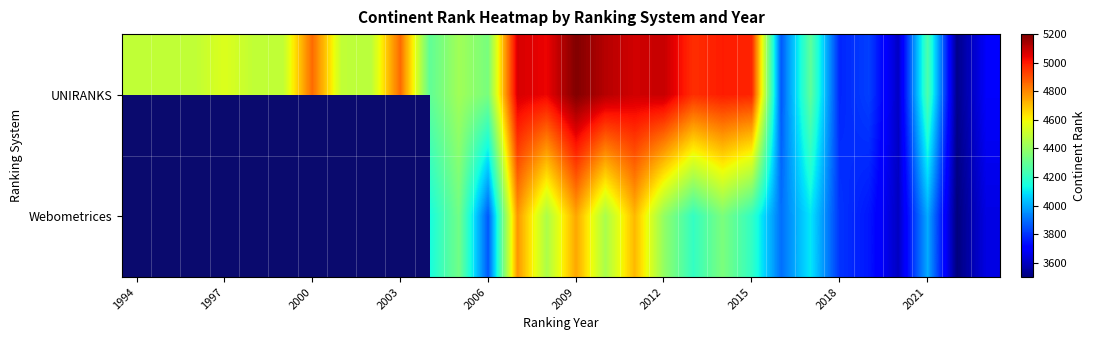

Count the number of data series in this chart.

2